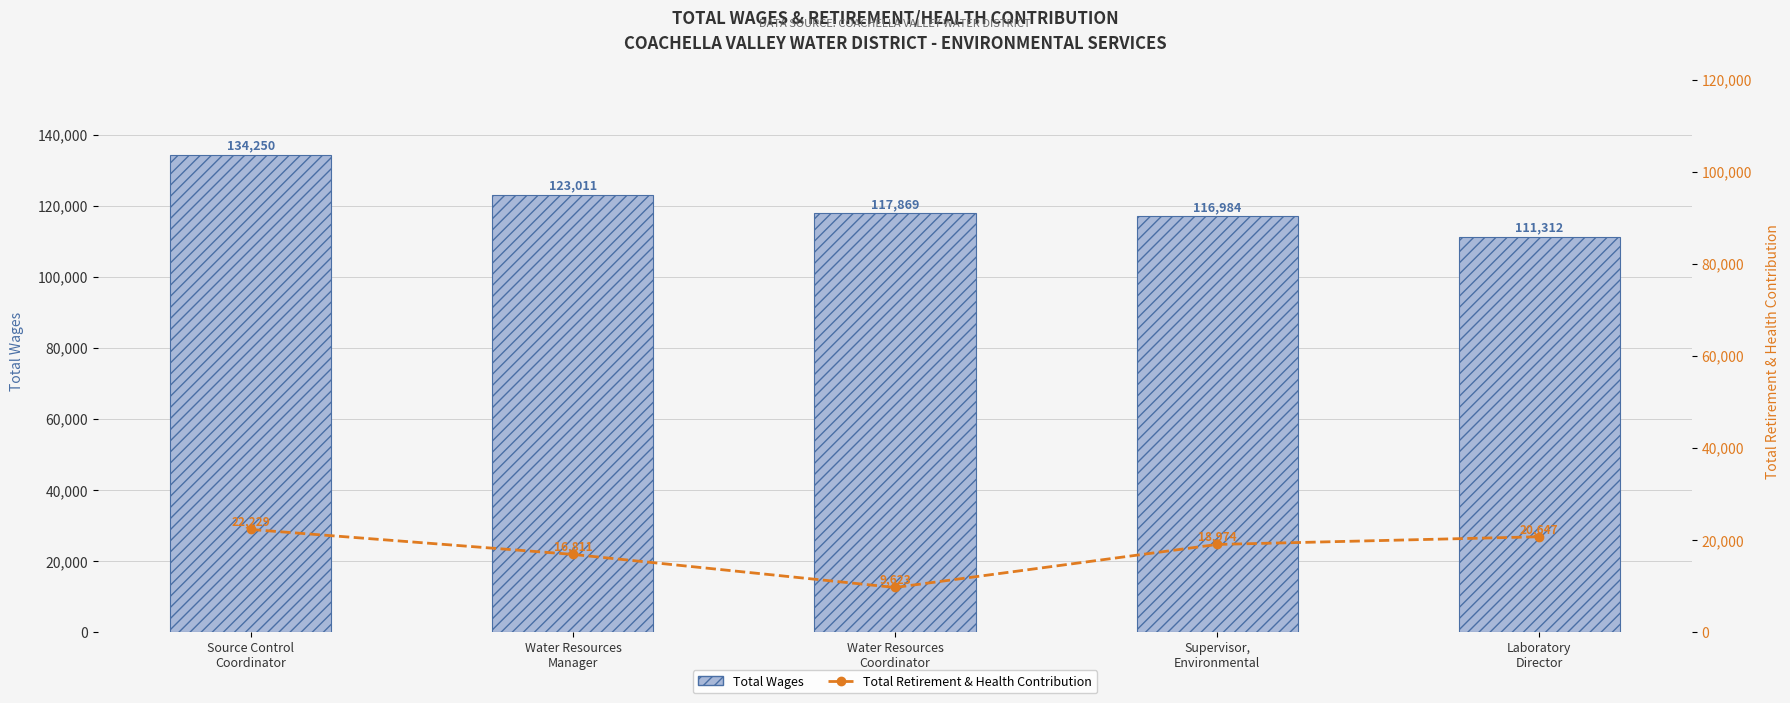

What are all the series names shown in the legend?

Total Wages, Total Retirement & Health Contribution